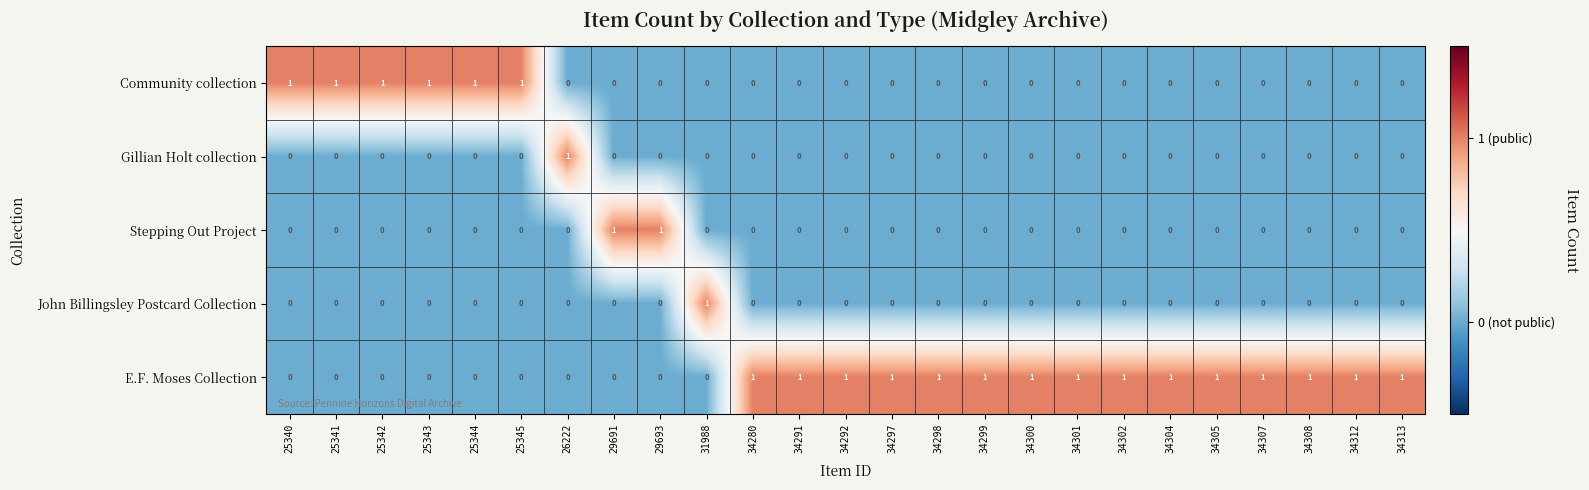

How many Stepping Out Project values are between 0 and 1?

25